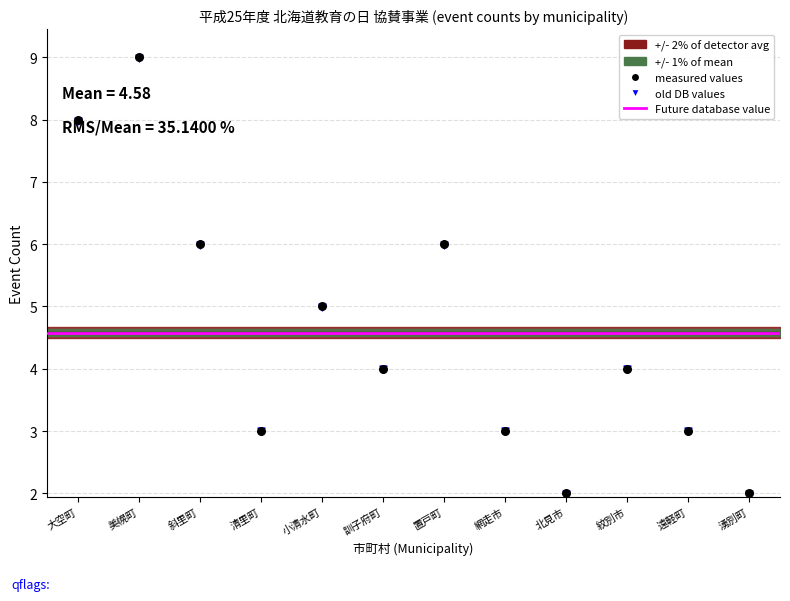

Between 訓子府町 and 置戸町, which is larger?

置戸町